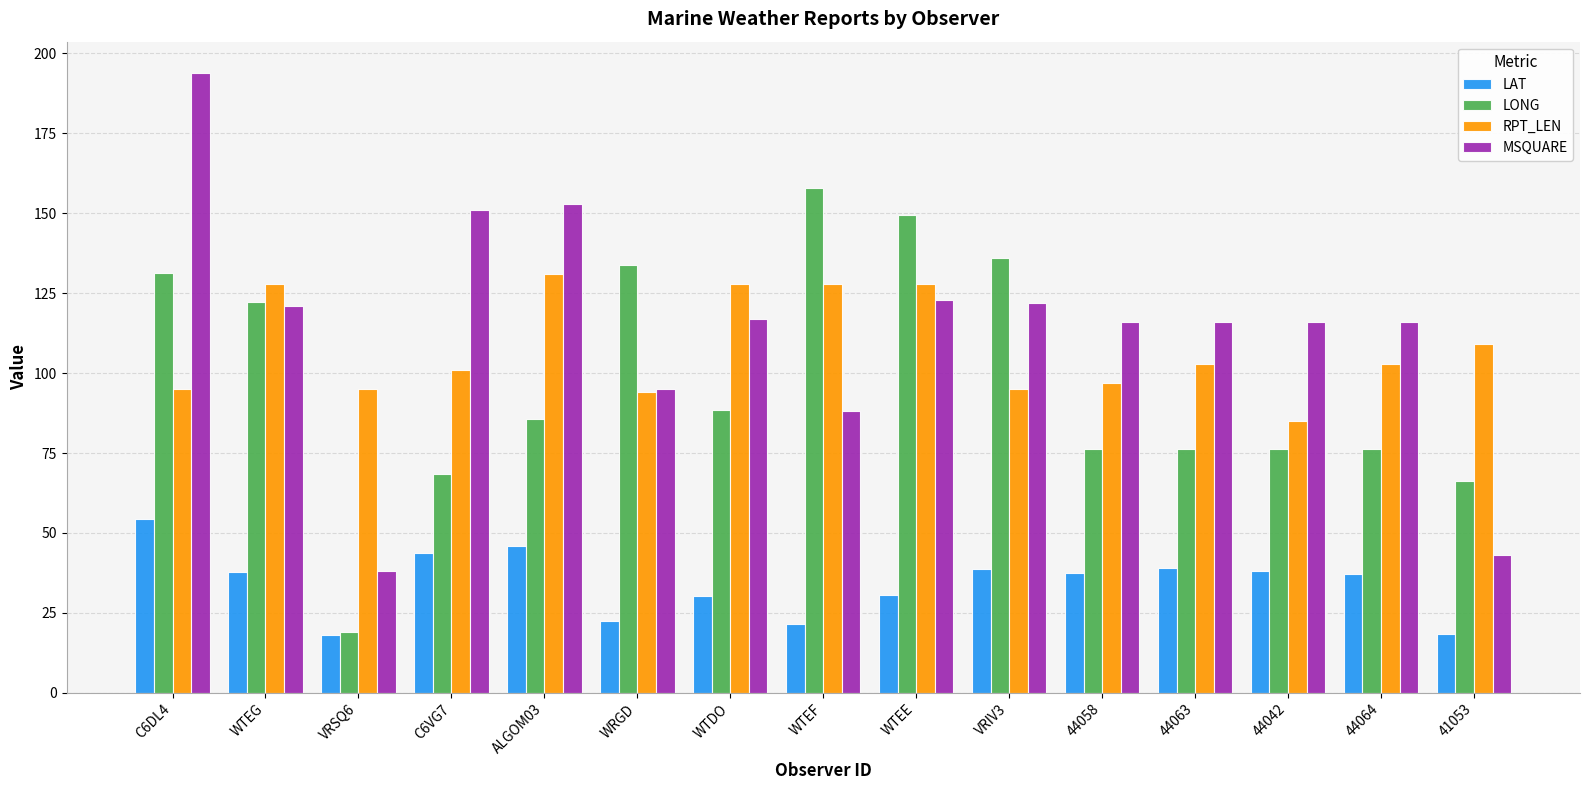

What are all the series names shown in the legend?

LAT, LONG, RPT_LEN, MSQUARE